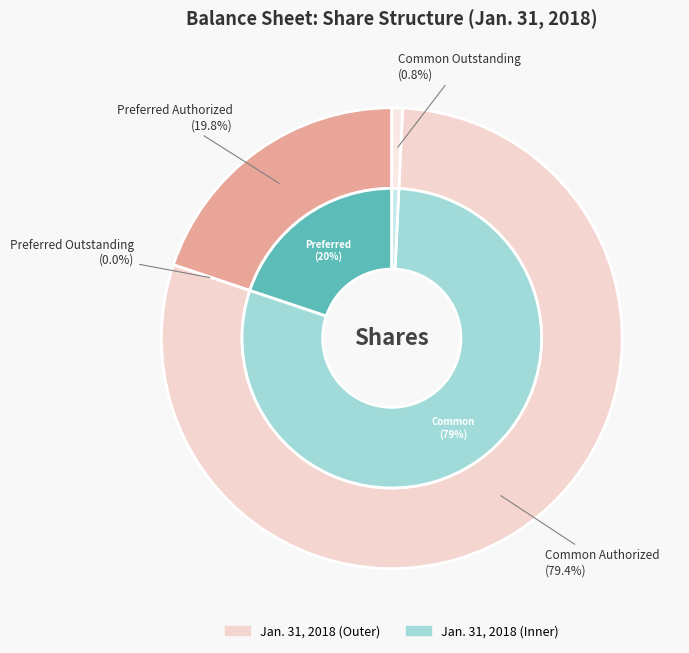

The Preferred Outstanding slice represents 1% of the pie. True or false?

False